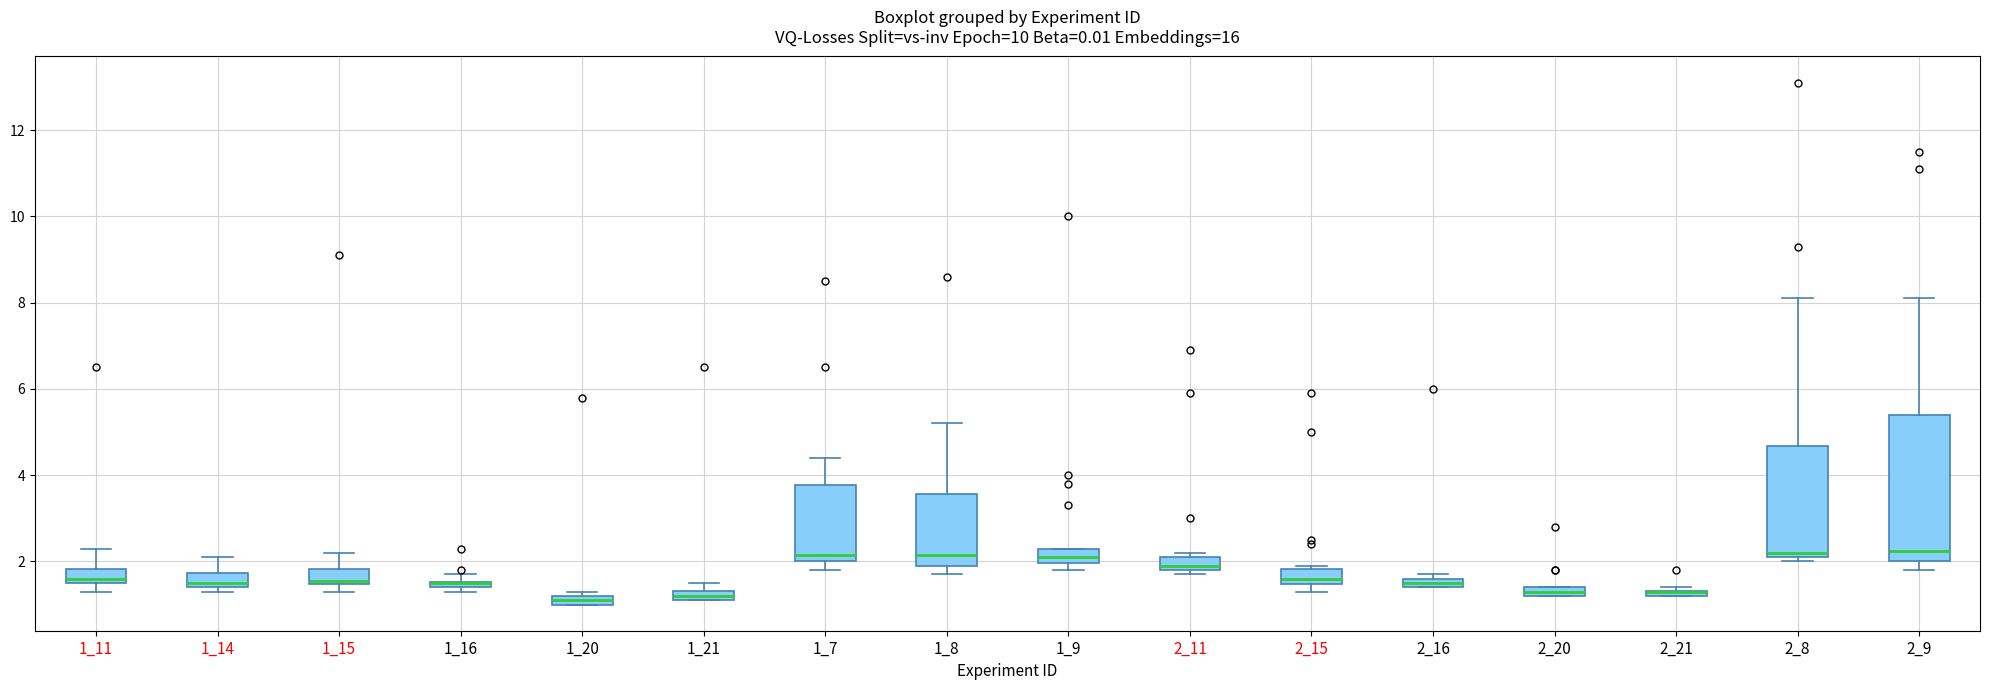

Which box is the tallest, from its lower edge to its upper edge?

2_9